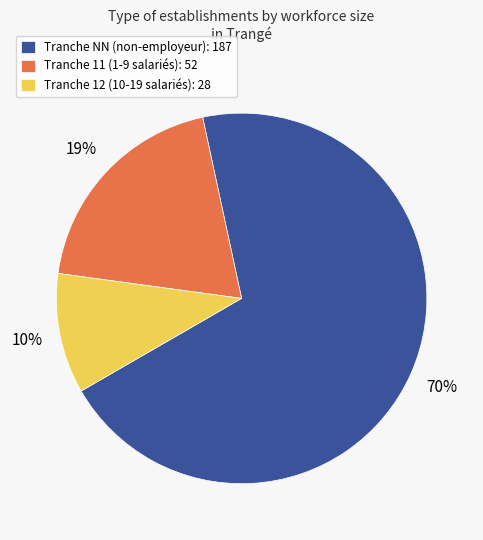

Rank the categories by value from highest to lowest.

Tranche NN (non-employeur): 187, Tranche 11 (1-9 salariés): 52, Tranche 12 (10-19 salariés): 28